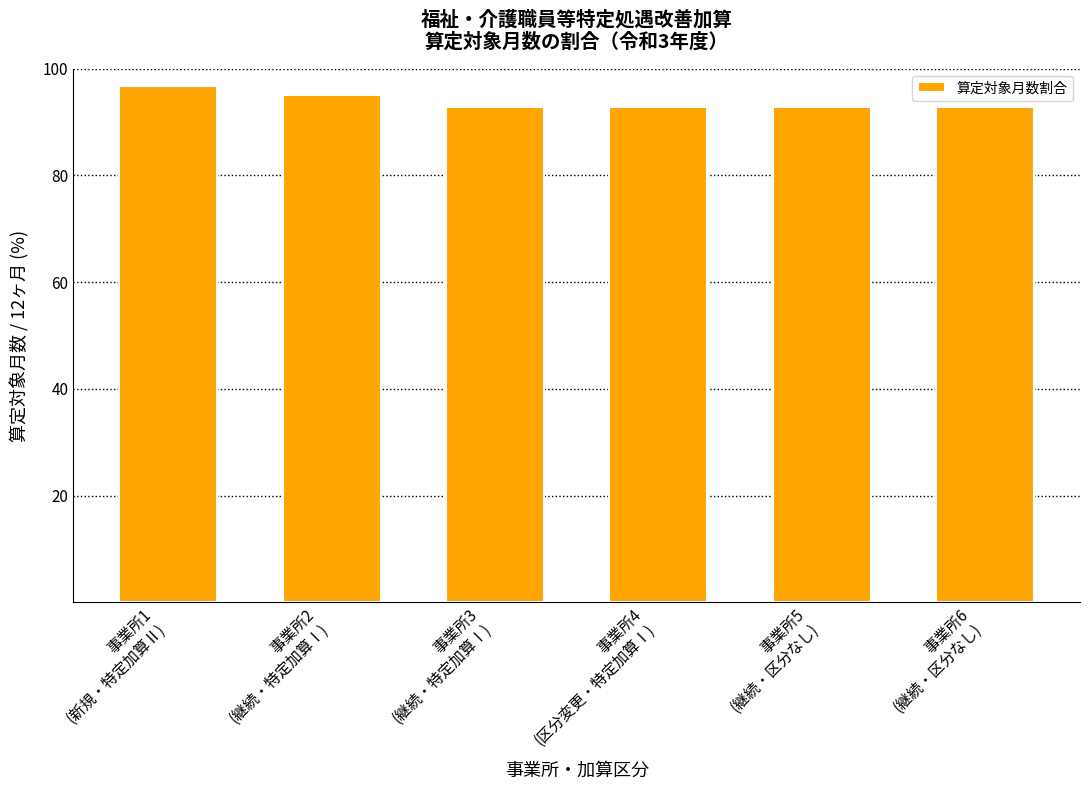

What is the label of the 6th bar from the right?

事業所1
(新規・特定加算Ⅱ)